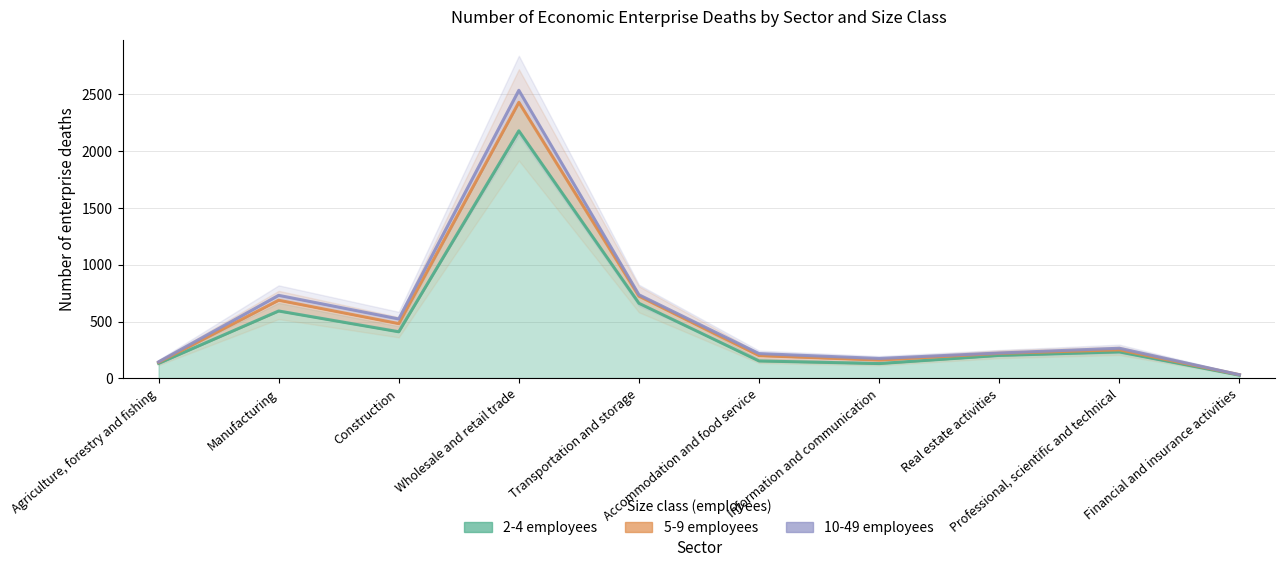

How many lines are shown in the chart?

3